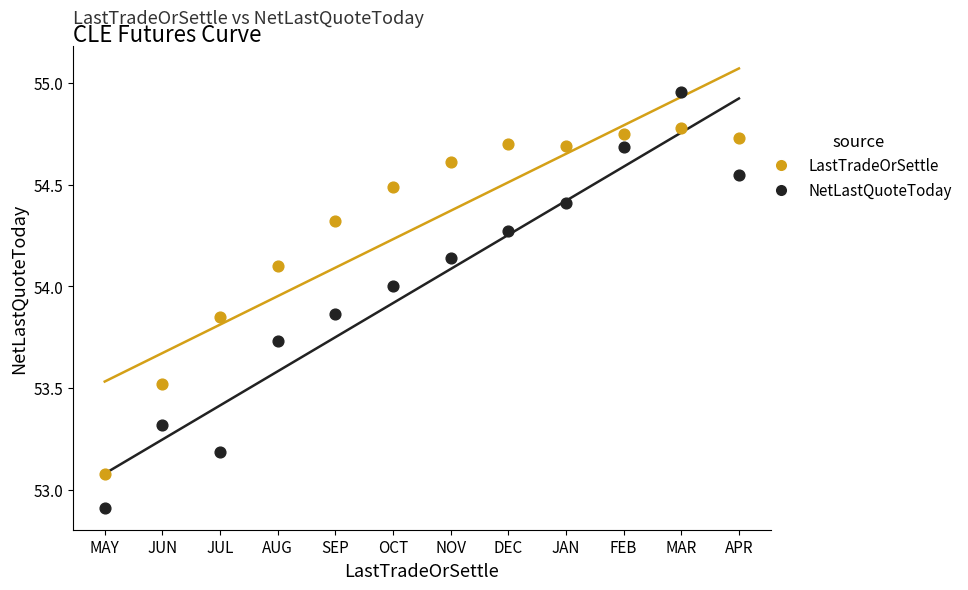

Which series has the widest spread of Y values?

NetLastQuoteToday